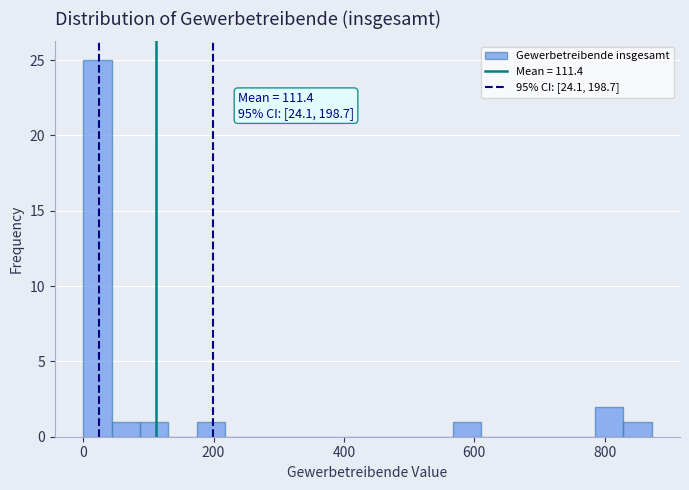

Around what value on the x-axis is the tallest bar? Give the approximate position of its centre, as read against the axis.

20